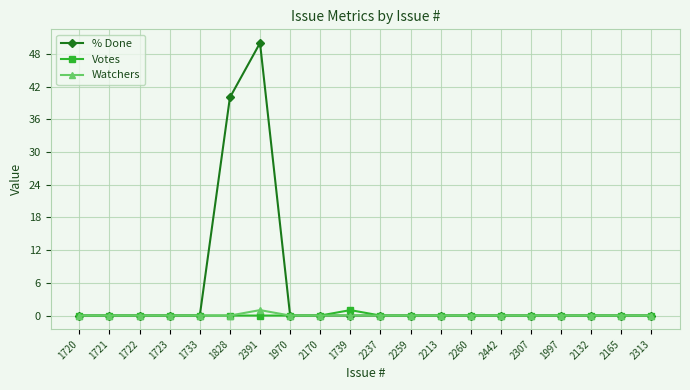

At how many categories does at least one series exceed 37?

2